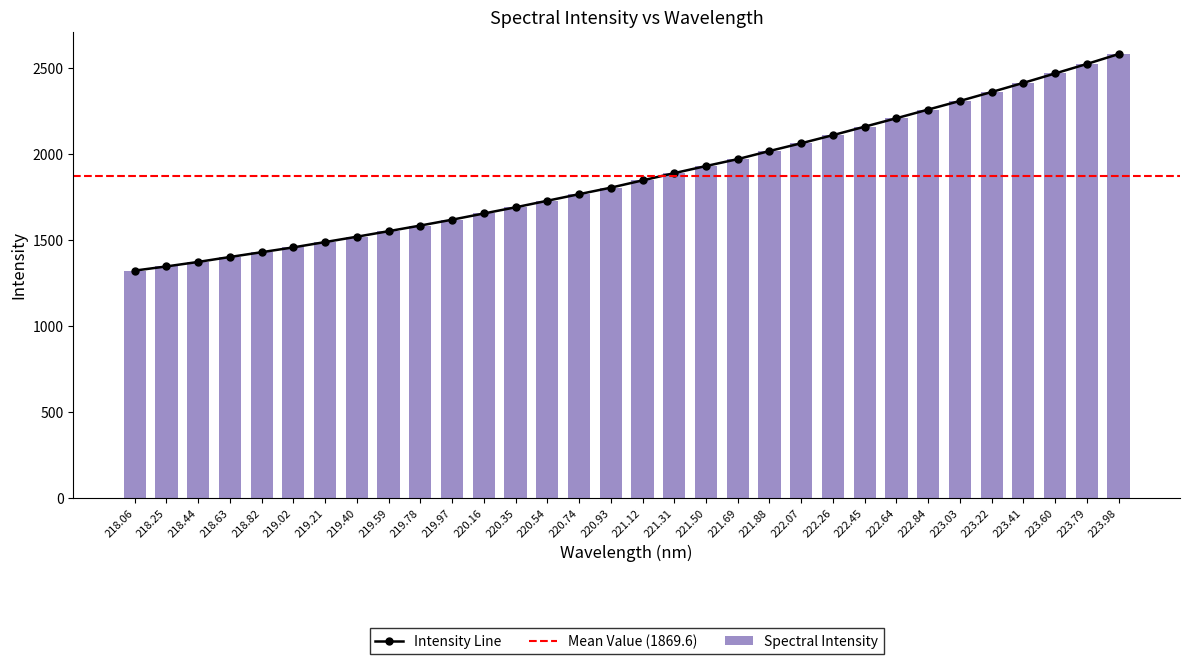

The Intensity Line series shows 4239.0 at 223.98. True or false?

False